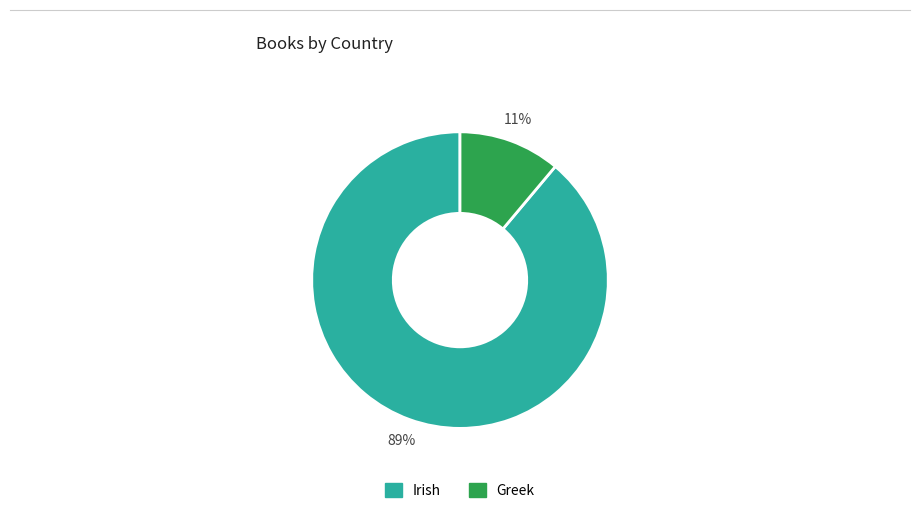

Is the sum of Irish and Greek greater than half?

Yes